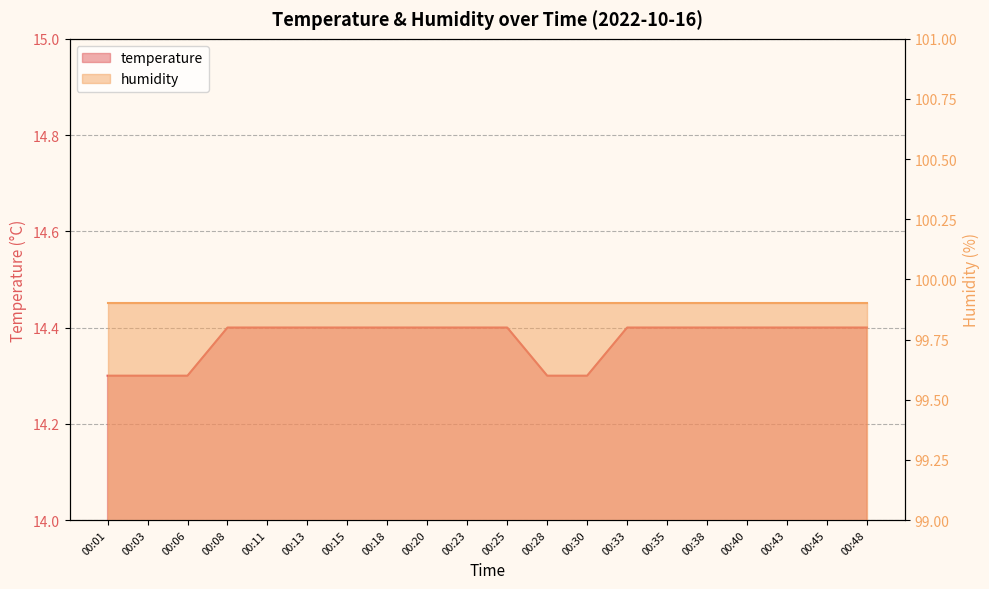

Does the chart display data point markers on the line(s)?

No